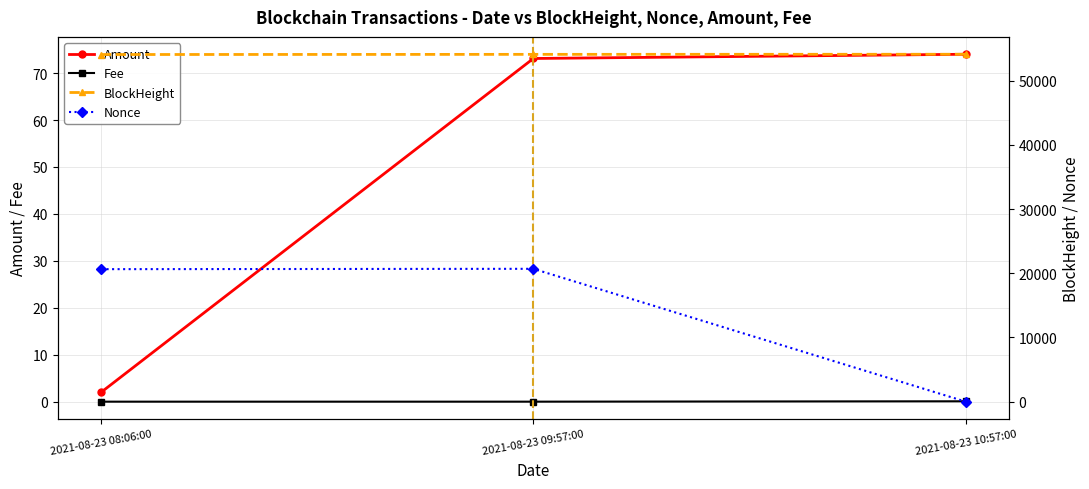

At how many categories does at least one series exceed 50579?

3